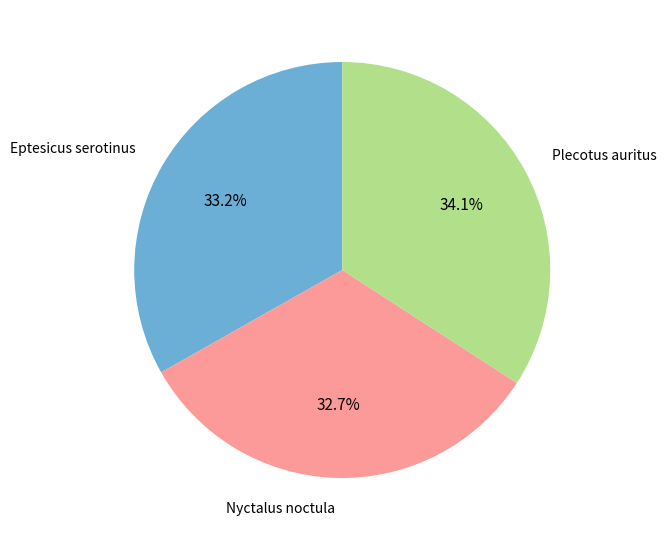

Is there a majority slice in this chart?

No